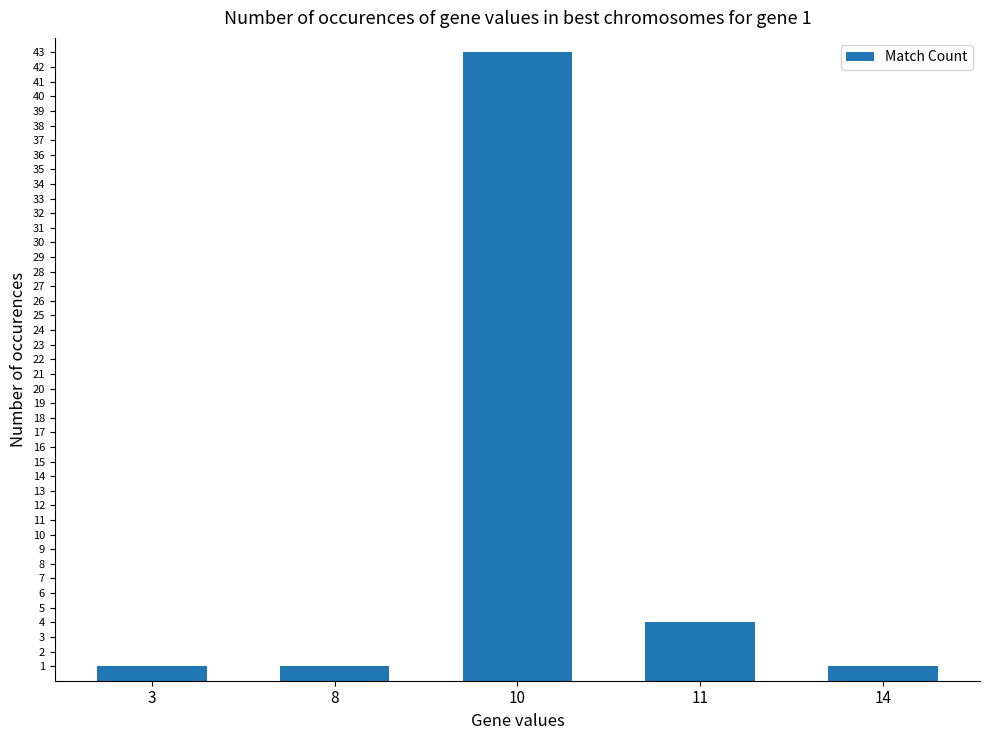

What is the difference between the maximum and minimum values?

42